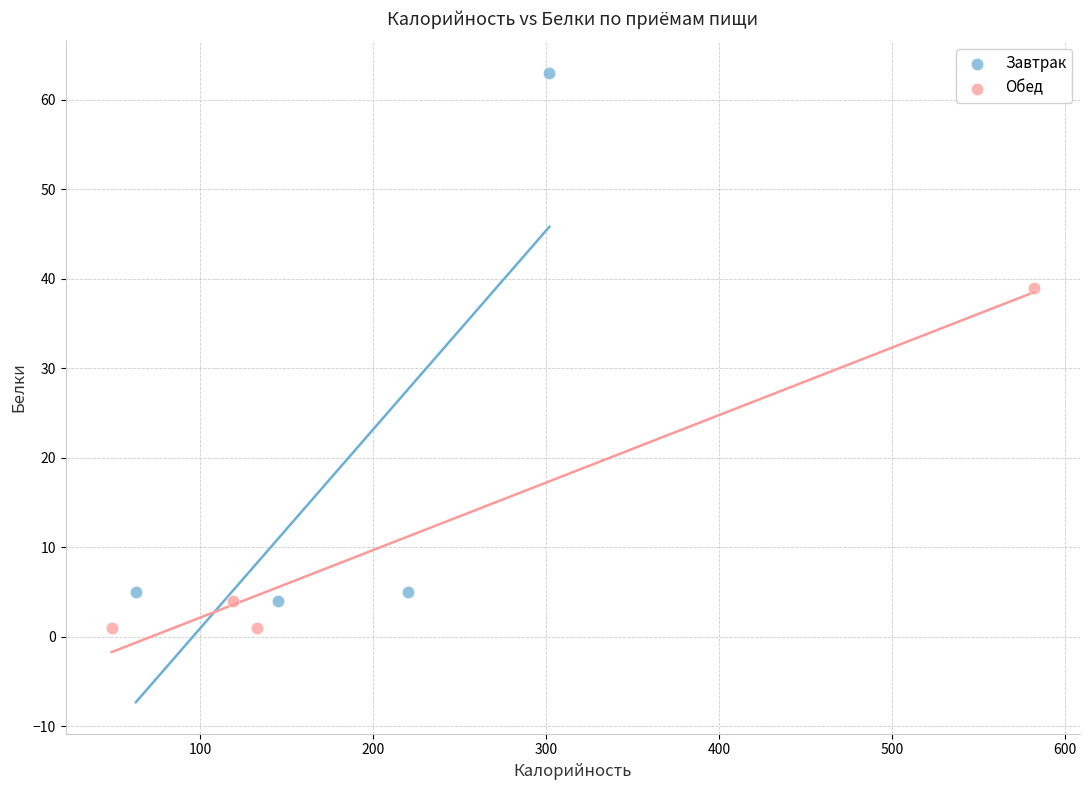

Which series has the largest Y range (max minus min)?

Завтрак